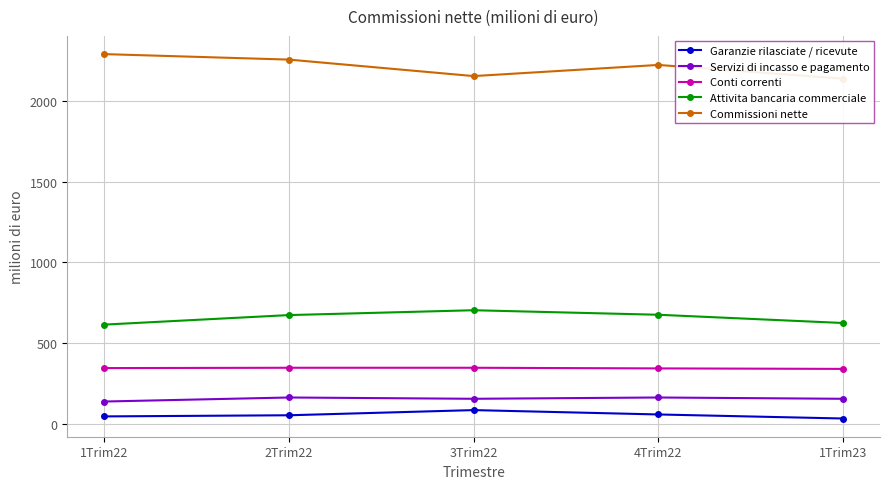

Does the chart have visible grid lines?

Yes